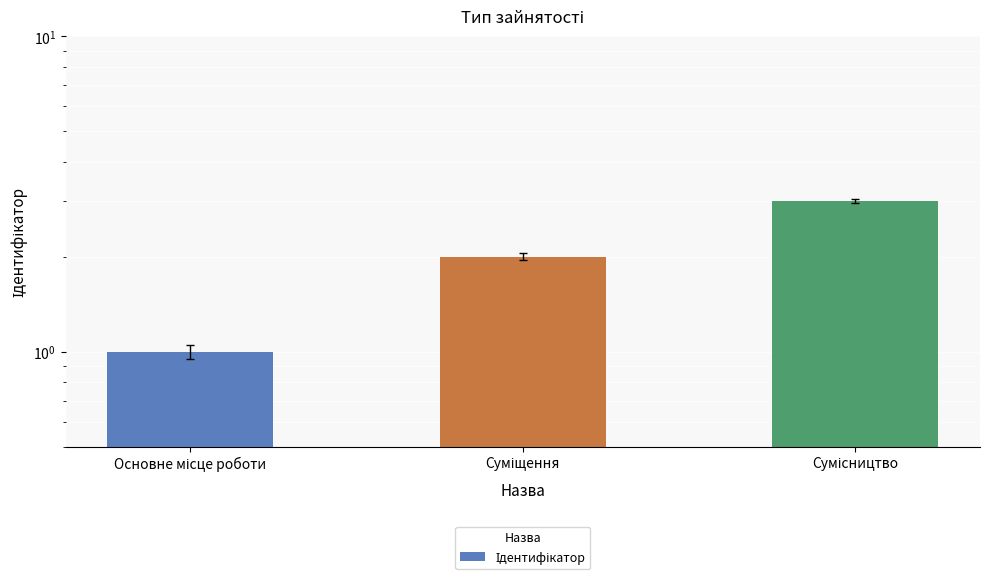

Where does the data first go above 2?

Сумісництво